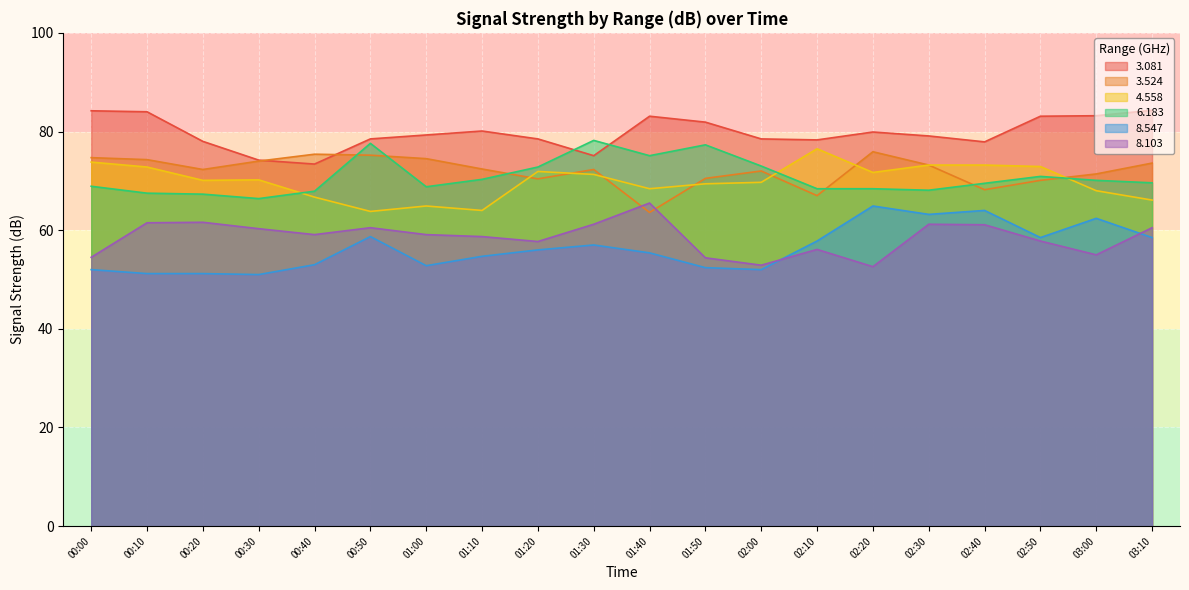

What is the difference between the 3.081 values at 02:10 and 03:00?

4.9